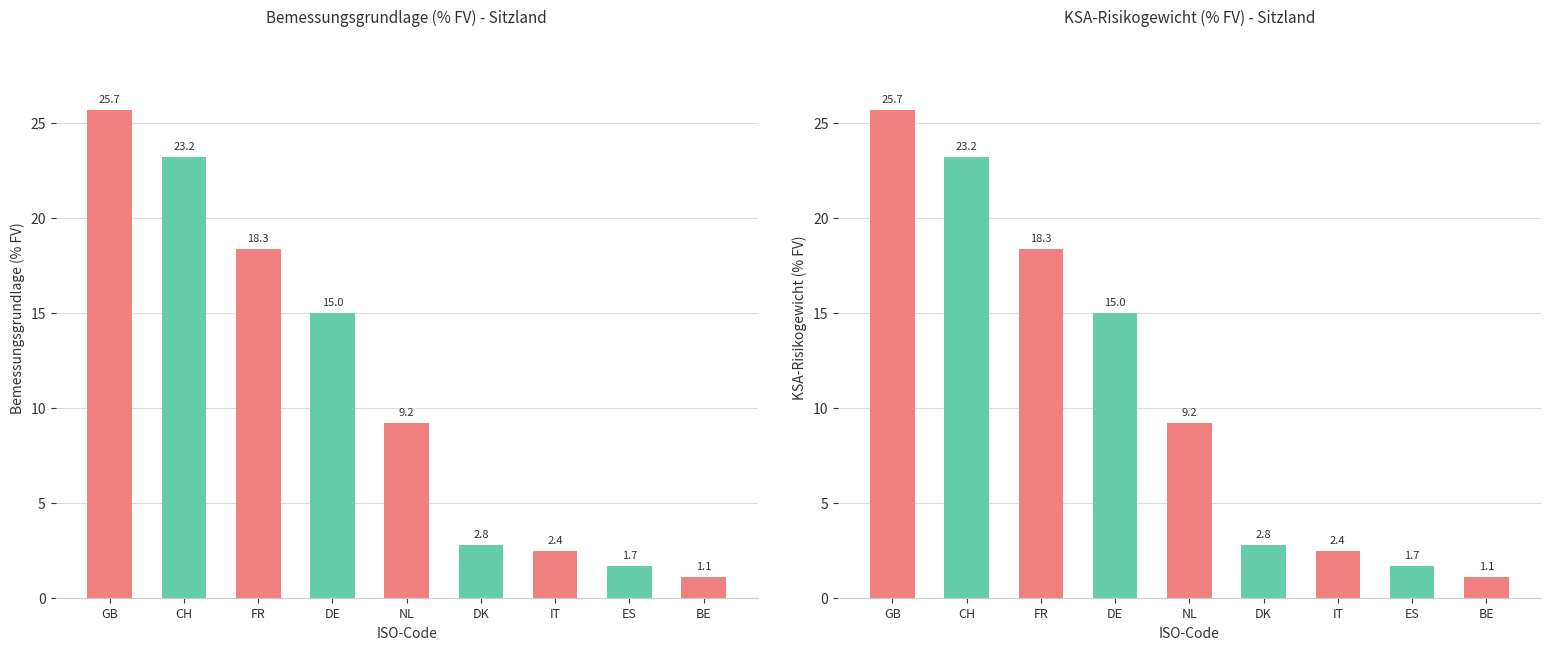

Rank the series by their maximum value, from highest to lowest.

Bemessungsgrundlage (% FV), KSA-Risikogewicht (% FV)